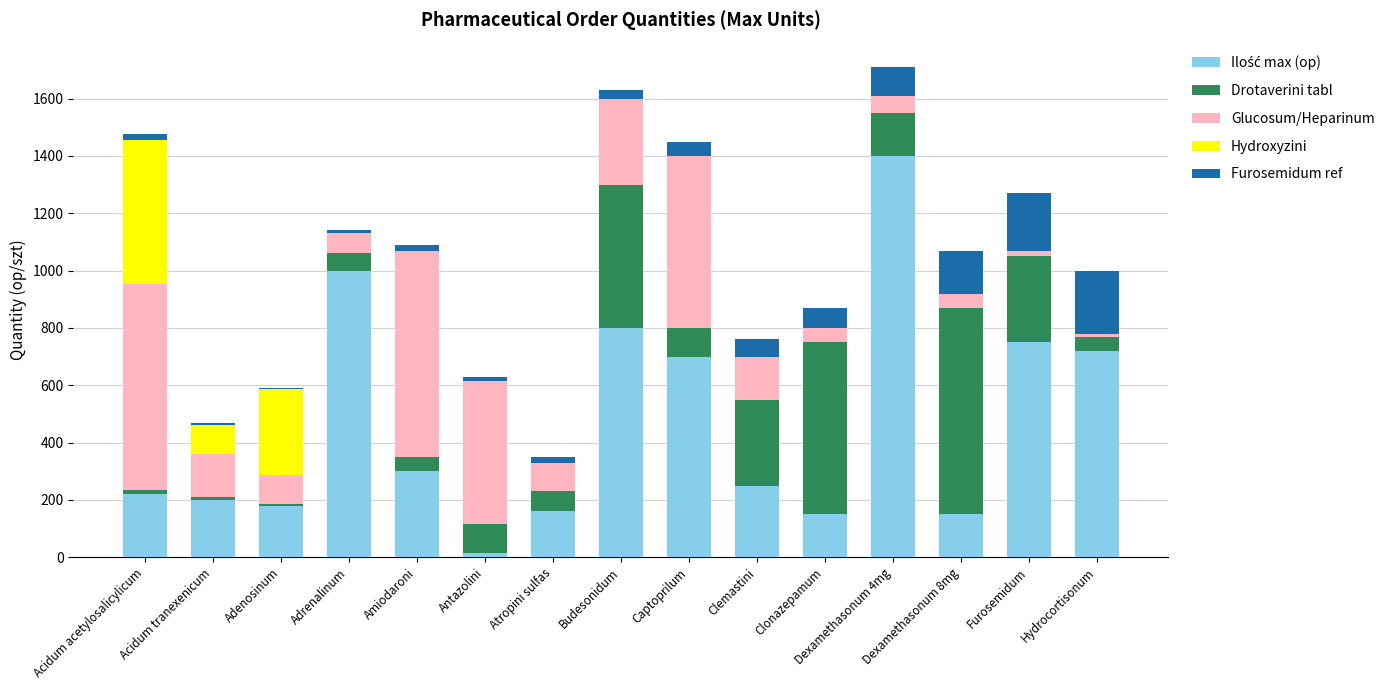

At which category is the sum across all series the highest?

Dexamethasonum 4mg